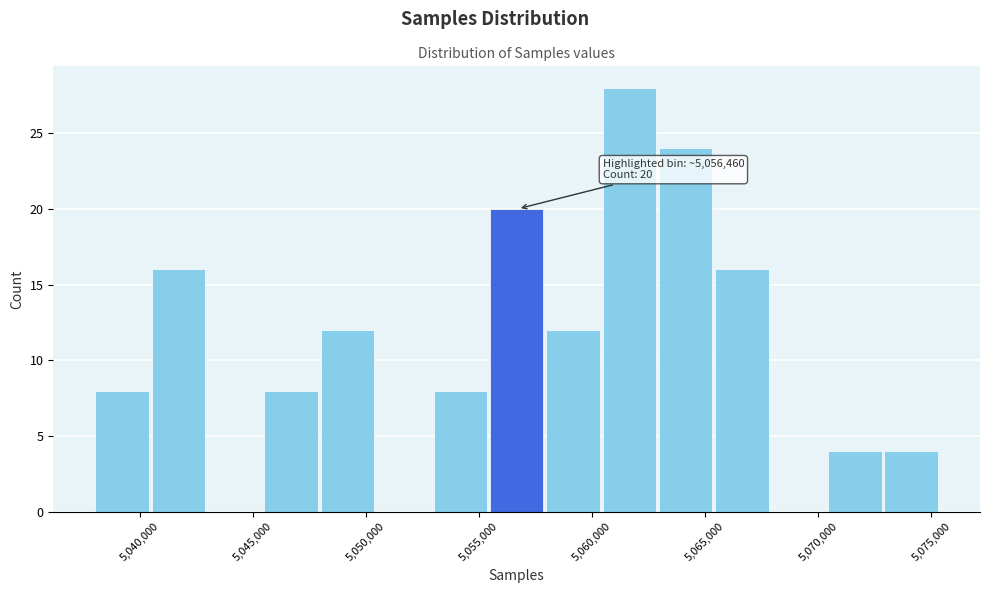

Which range on the x-axis has the tallest bar?

5060500 to 5063000